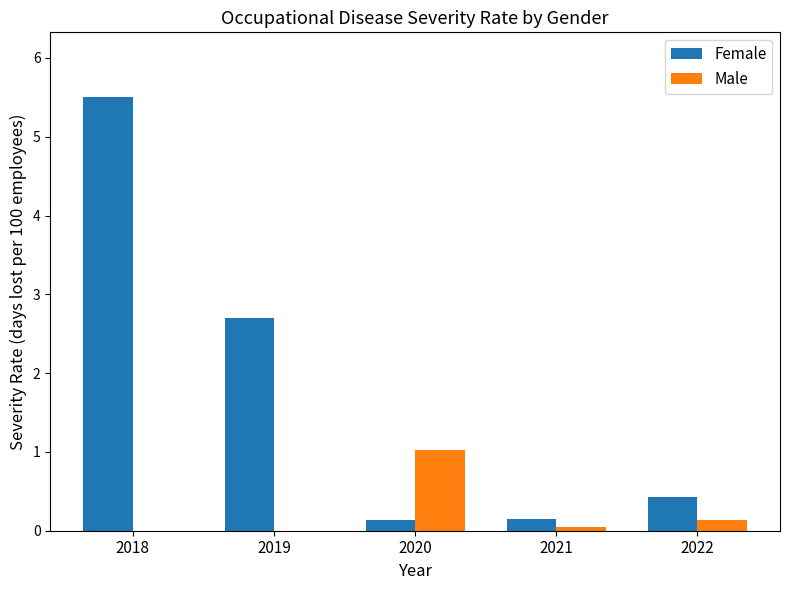

What is the maximum value for Female?

5.5